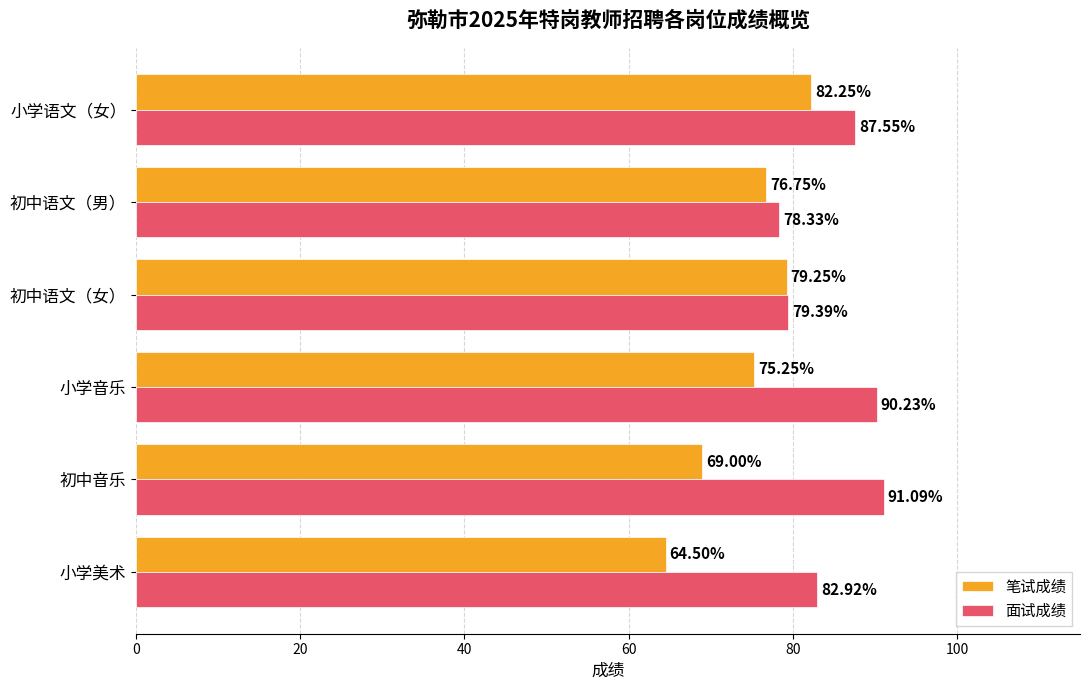

What is the difference between the maximum and second lowest values in the 面试成绩 series?

11.7